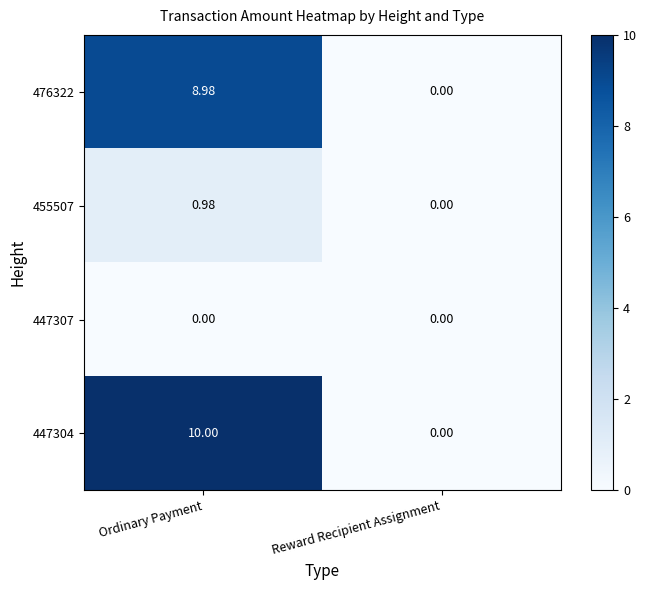

What is the maximum value shown in the chart?

10.0